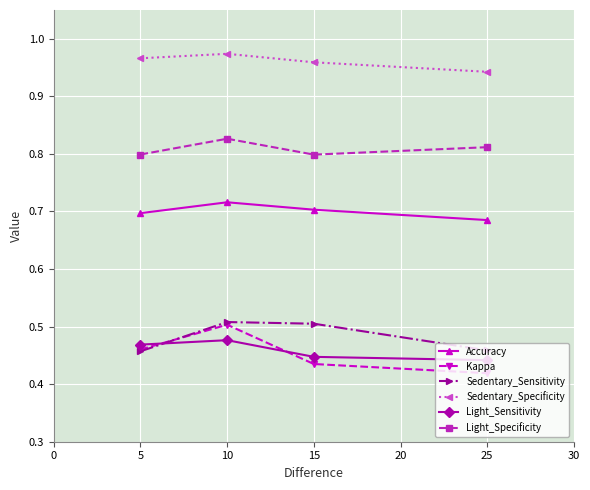

Between 10 and 25, which series saw the biggest shift?

Kappa